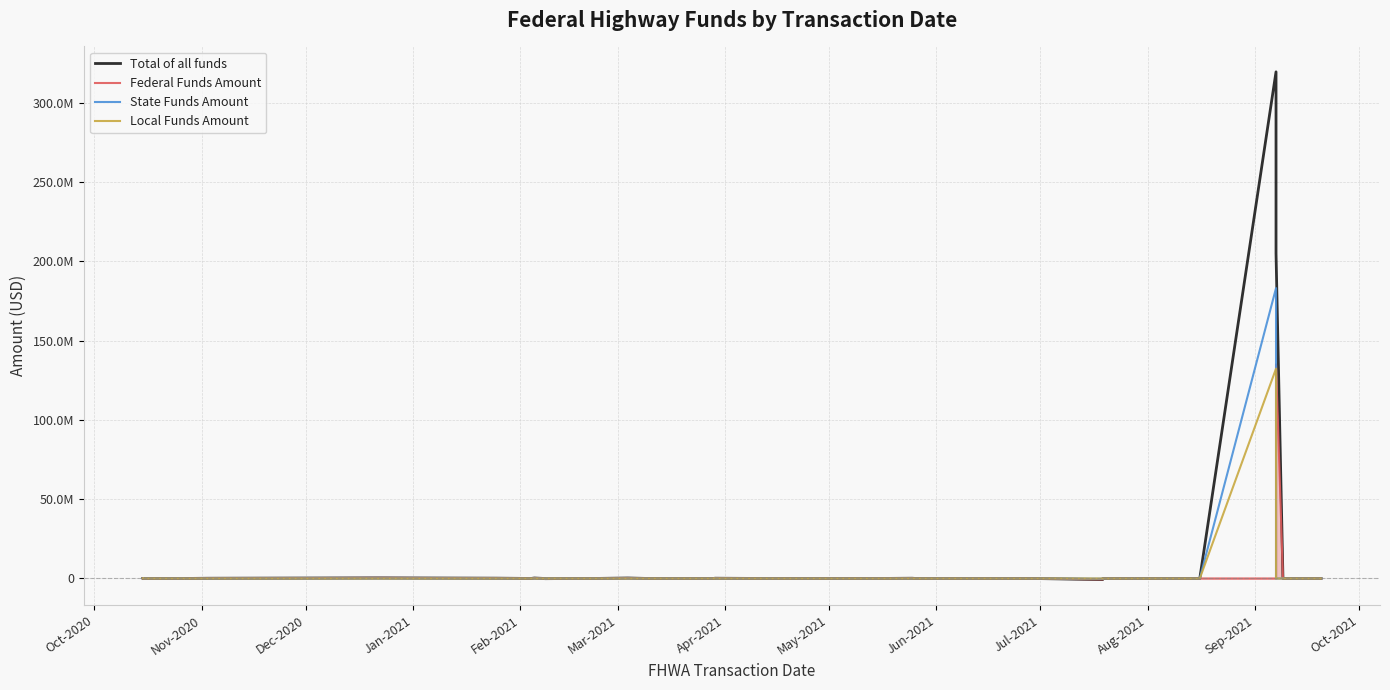

What is the minimum value shown in the chart?

-680802.7